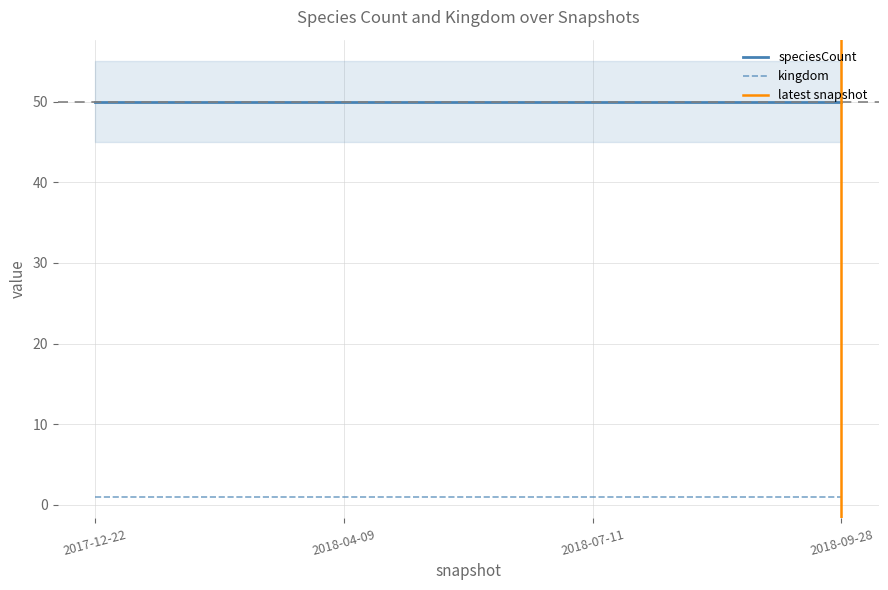

Reading left to right, list all the values displayed in this chart.

kingdom: 1	1	1	1
speciesCount: 50	50	50	50